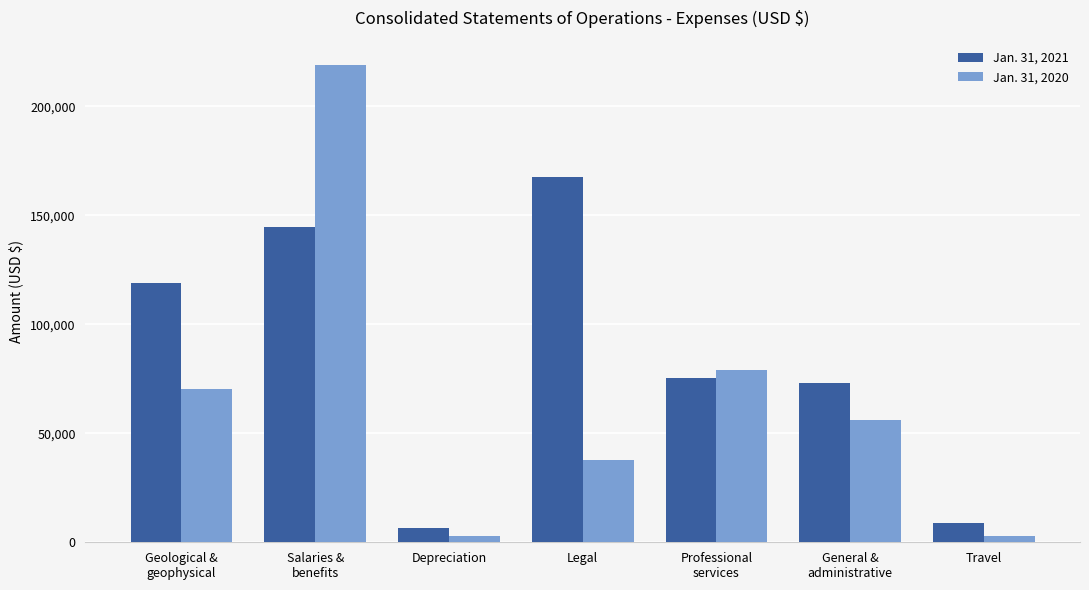

Which series has the widest spread of values?

Jan. 31, 2020